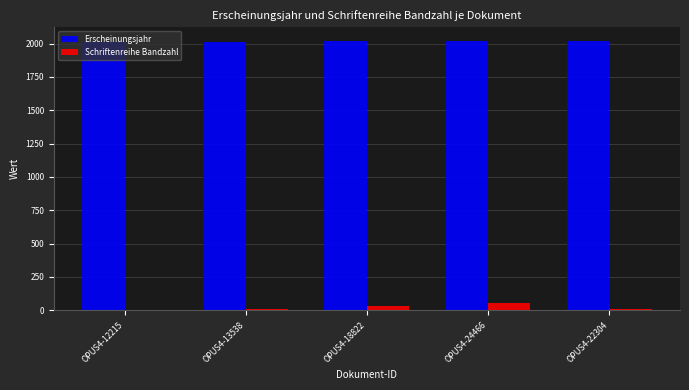

Is the value of Erscheinungsjahr at OPUS4-13538 greater than the value of Schriftenreihe Bandzahl at OPUS4-13538?

Yes